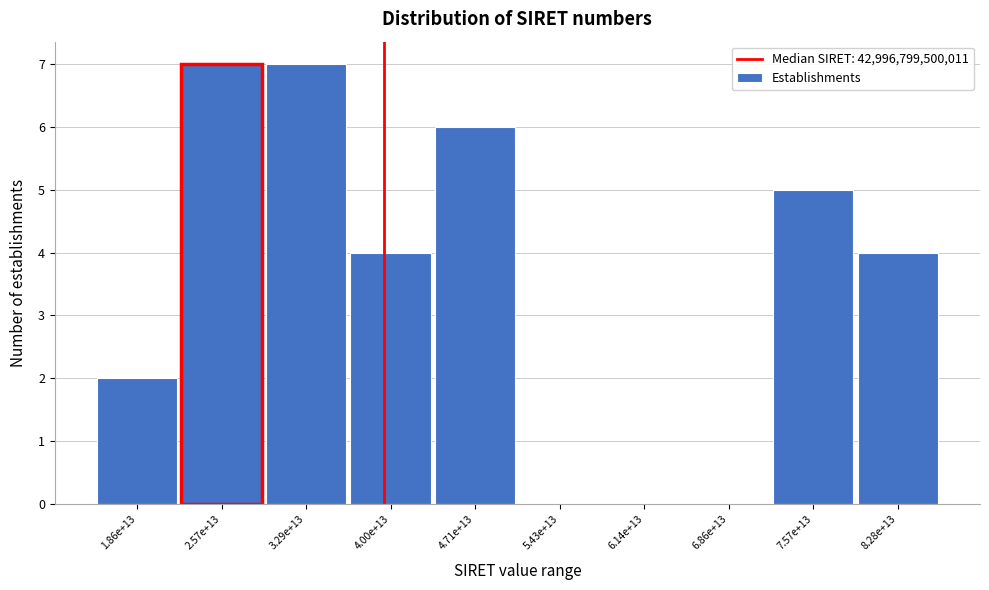

Reading left to right, list all the values displayed in this chart.

1.86e+13=2	2.57e+13=7	3.29e+13=7	4.00e+13=4	4.71e+13=6	5.43e+13=0	6.14e+13=0	6.86e+13=0	7.57e+13=5	8.28e+13=4